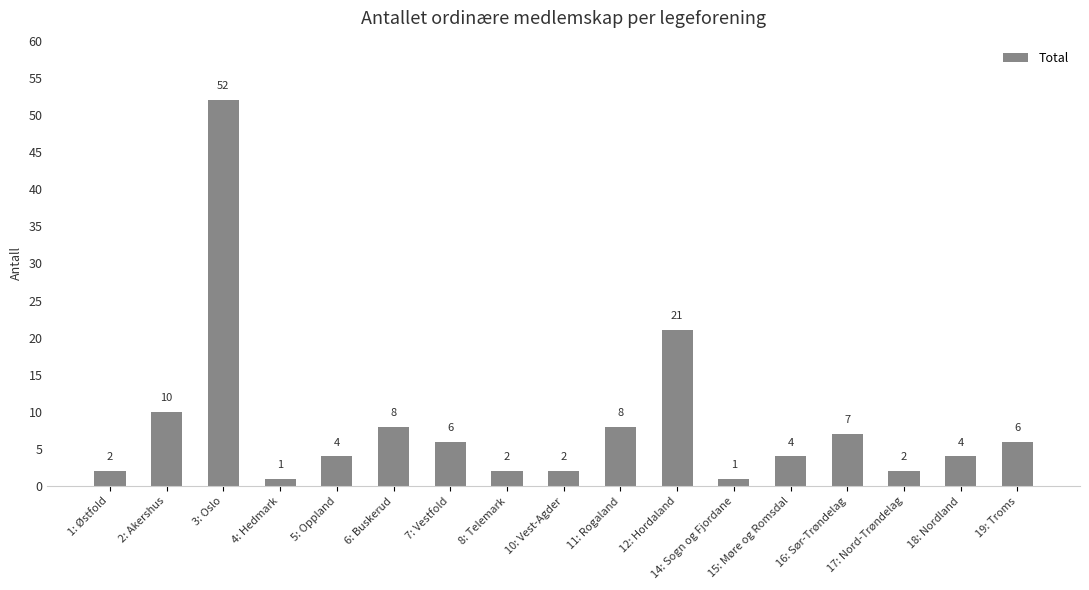

What is the maximum value shown in the chart?

52